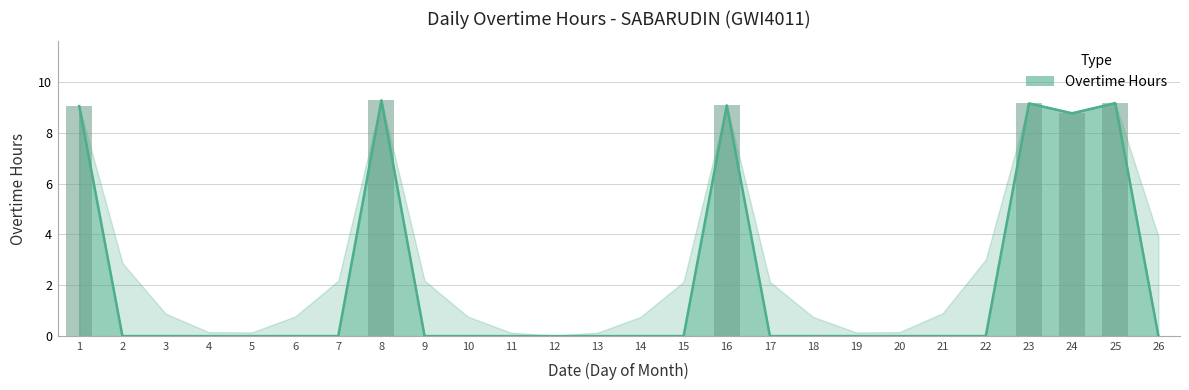

What is the difference between the second highest and minimum values?

9.2